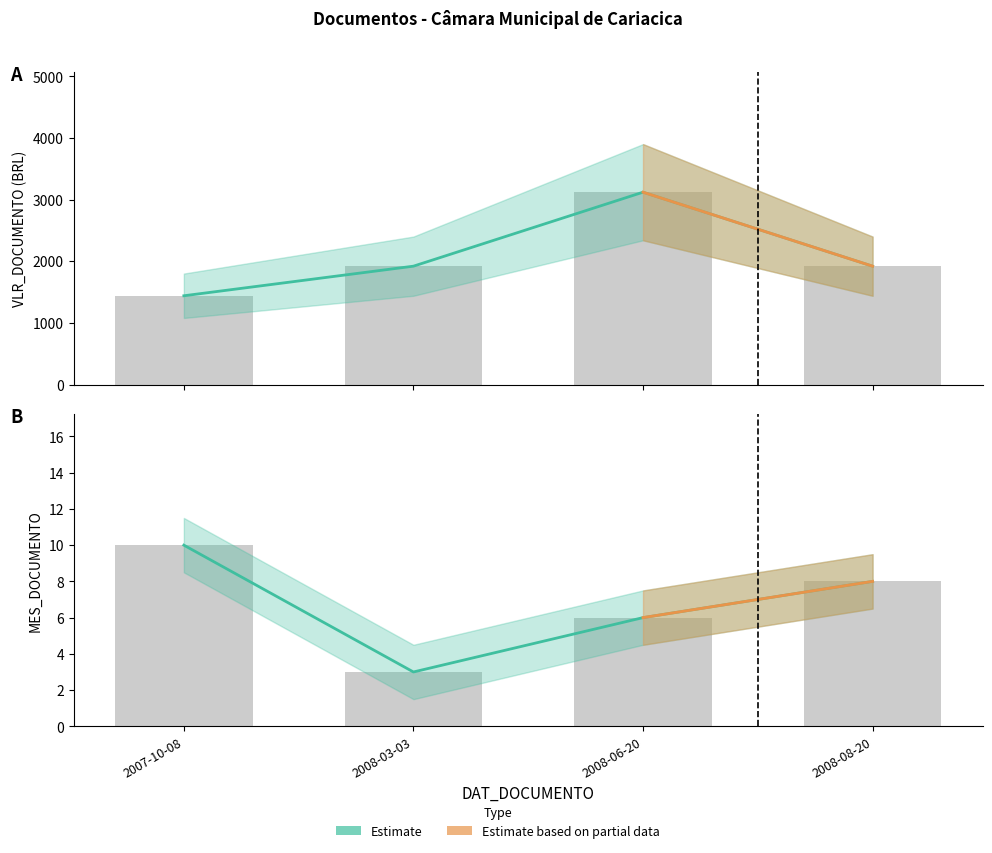

Which category has the highest value across all series?

2008-06-20